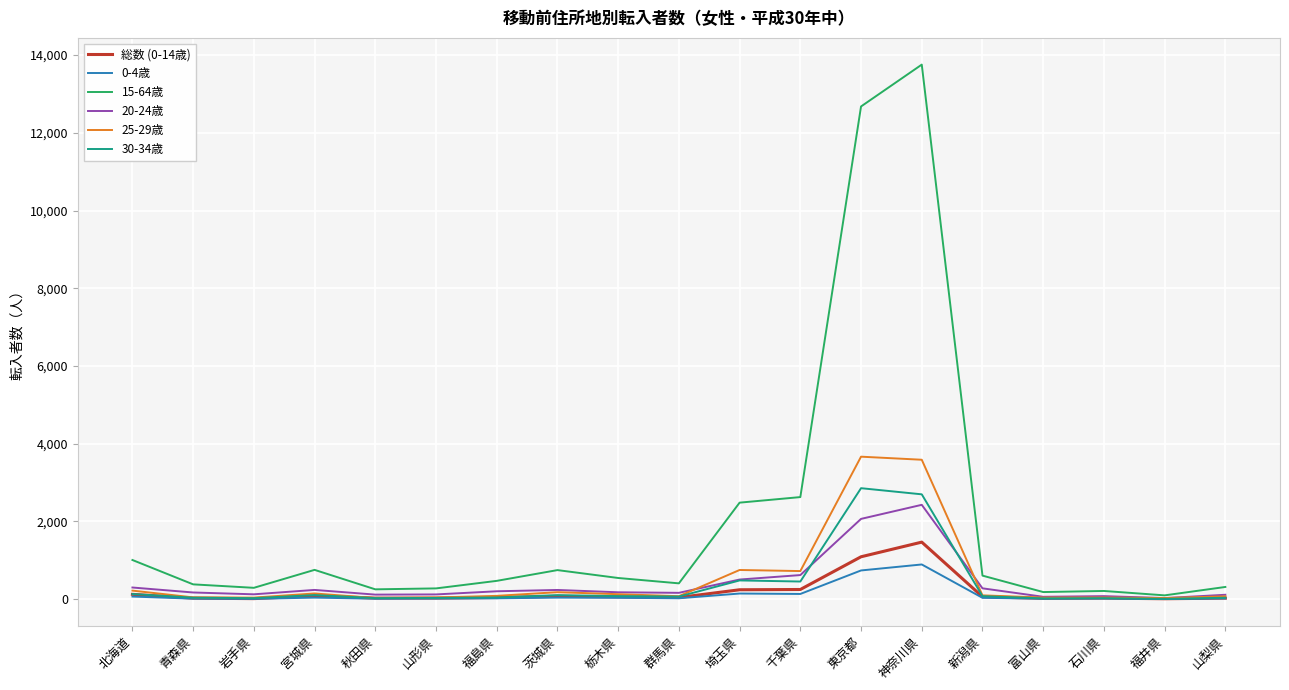

Which category has the highest value across all series?

神奈川県